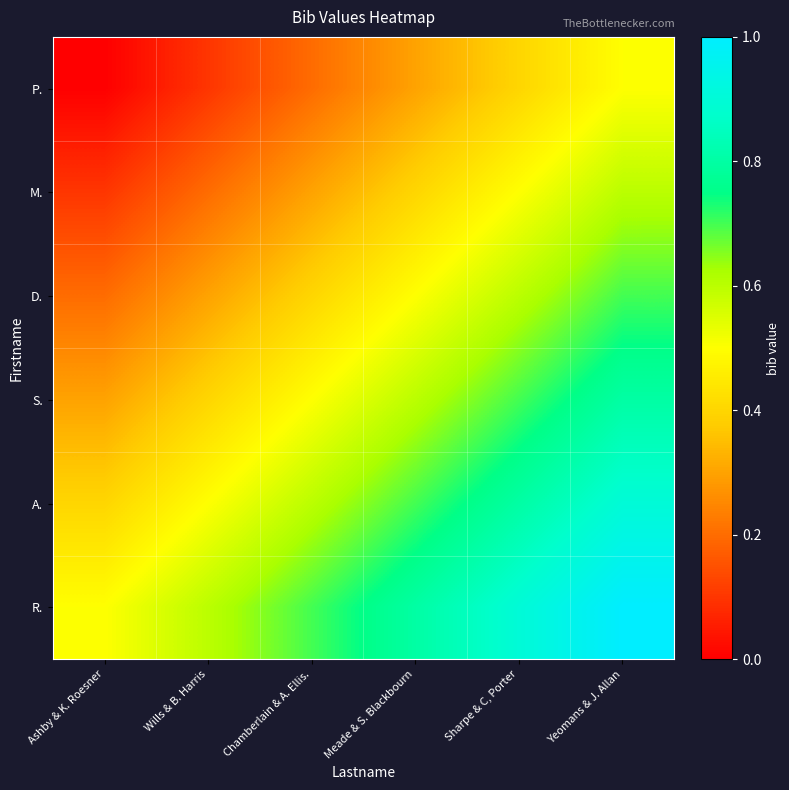

At Sharpe & C, Porter, list the series in order from largest to smallest.

R., A., S., D., M., P.